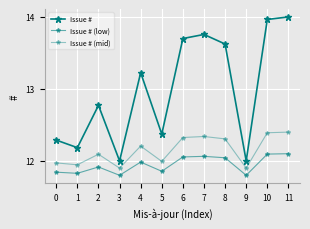

What is the sum of all Issue # (low) values?

143.4